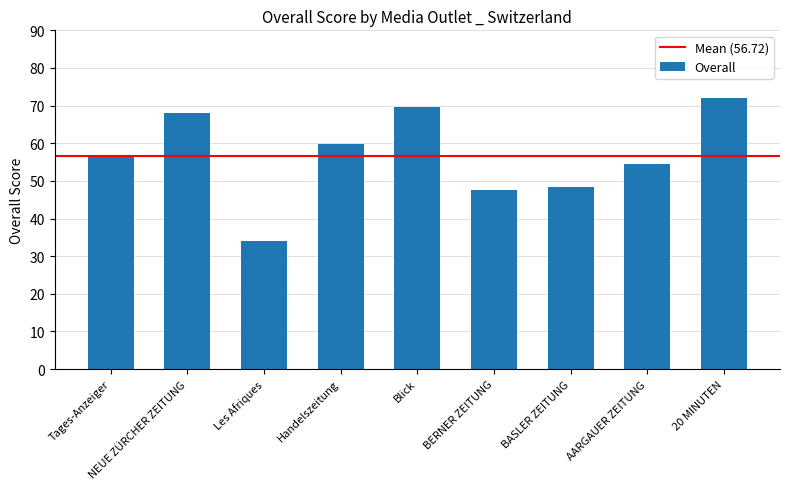

What is the maximum value shown in the chart?

72.0